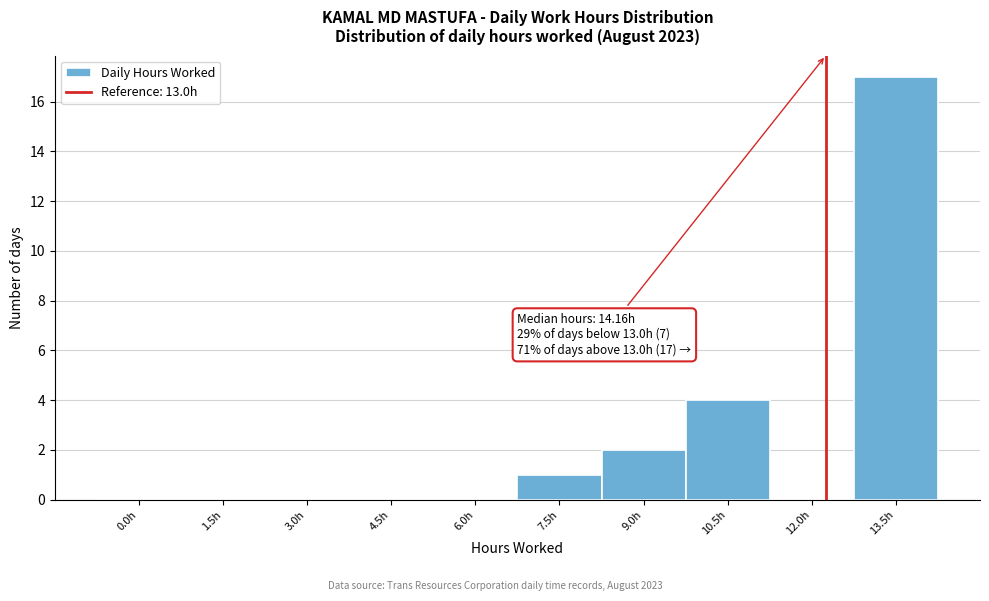

Reading right to left, extract all data points from this chart.

13.5h=17	12.0h=0	10.5h=4	9.0h=2	7.5h=1	6.0h=0	4.5h=0	3.0h=0	1.5h=0	0.0h=0